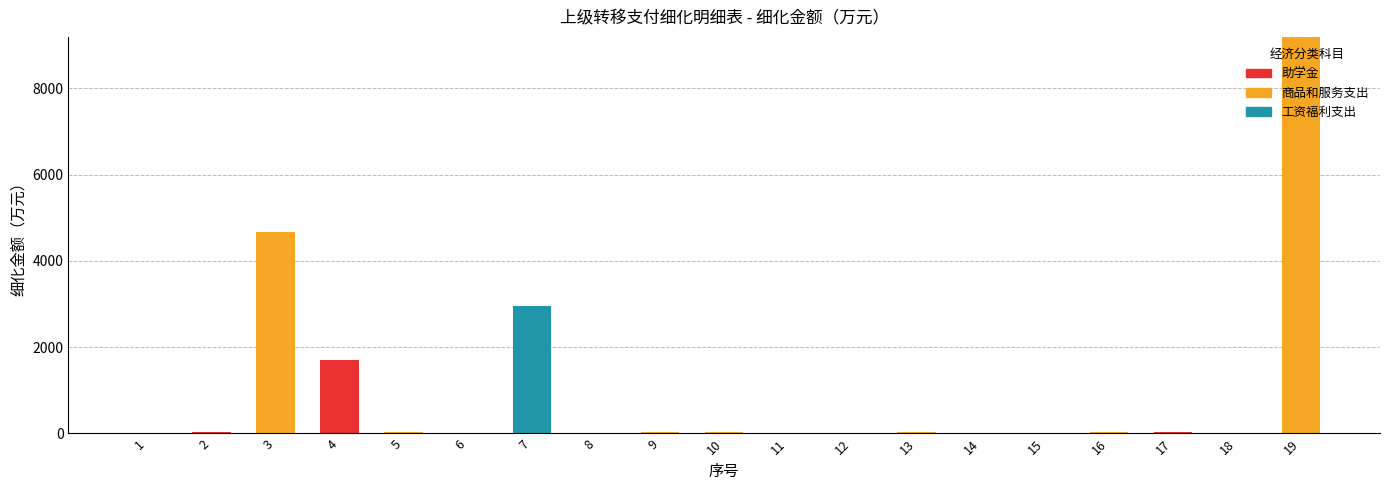

At which category is the sum across all series the highest?

19